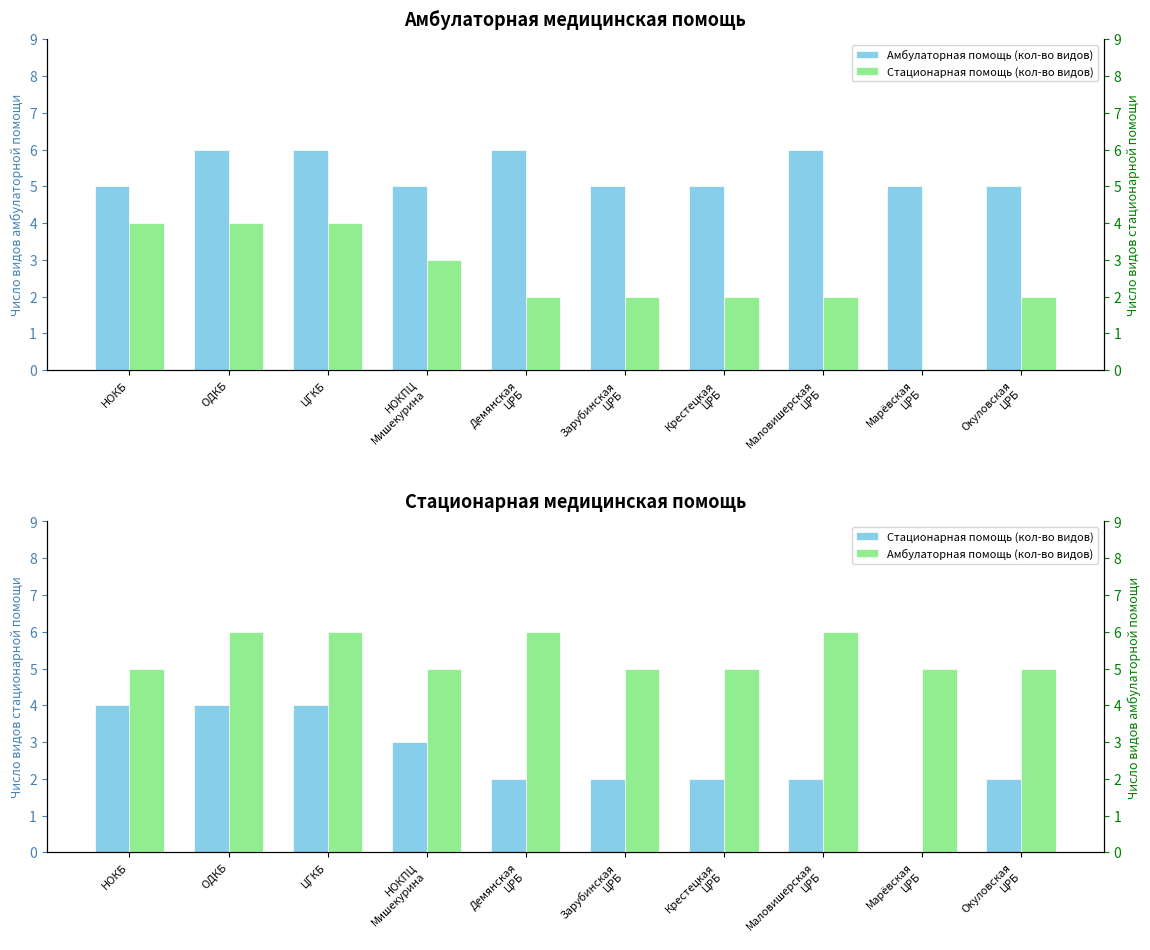

True or false: Стационарная помощь (кол-во видов) has a value of 2 at Крестецкая
ЦРБ.

True